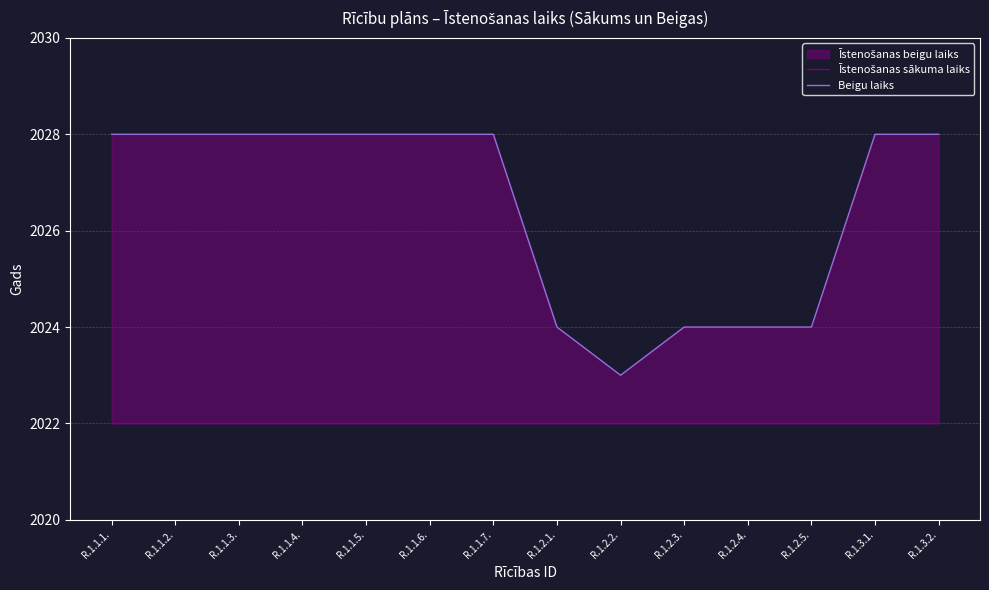

True or false: Īstenošanas sākuma laiks has more than 0 interior local peaks.

False